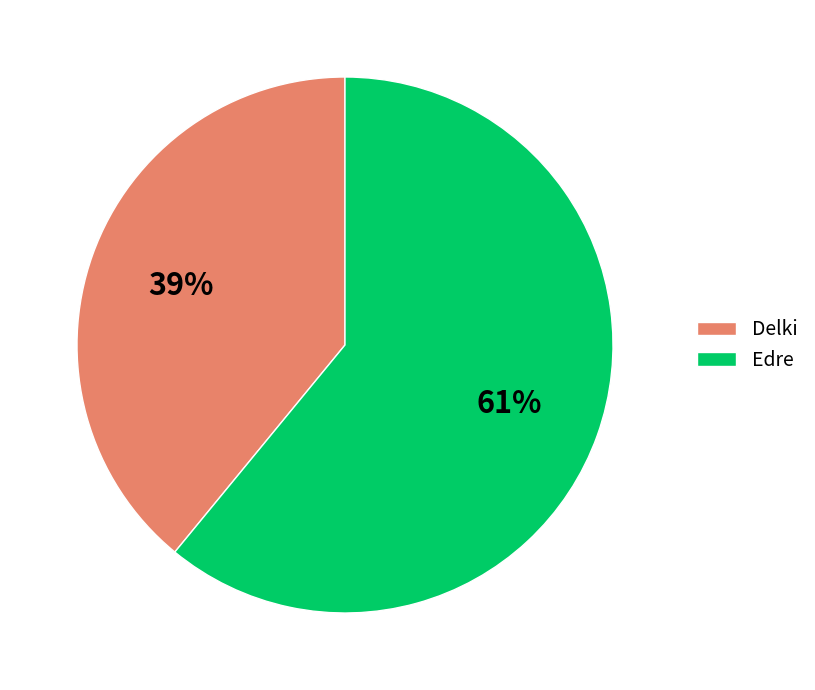

To the nearest percent, what portion does Delki represent?

39%